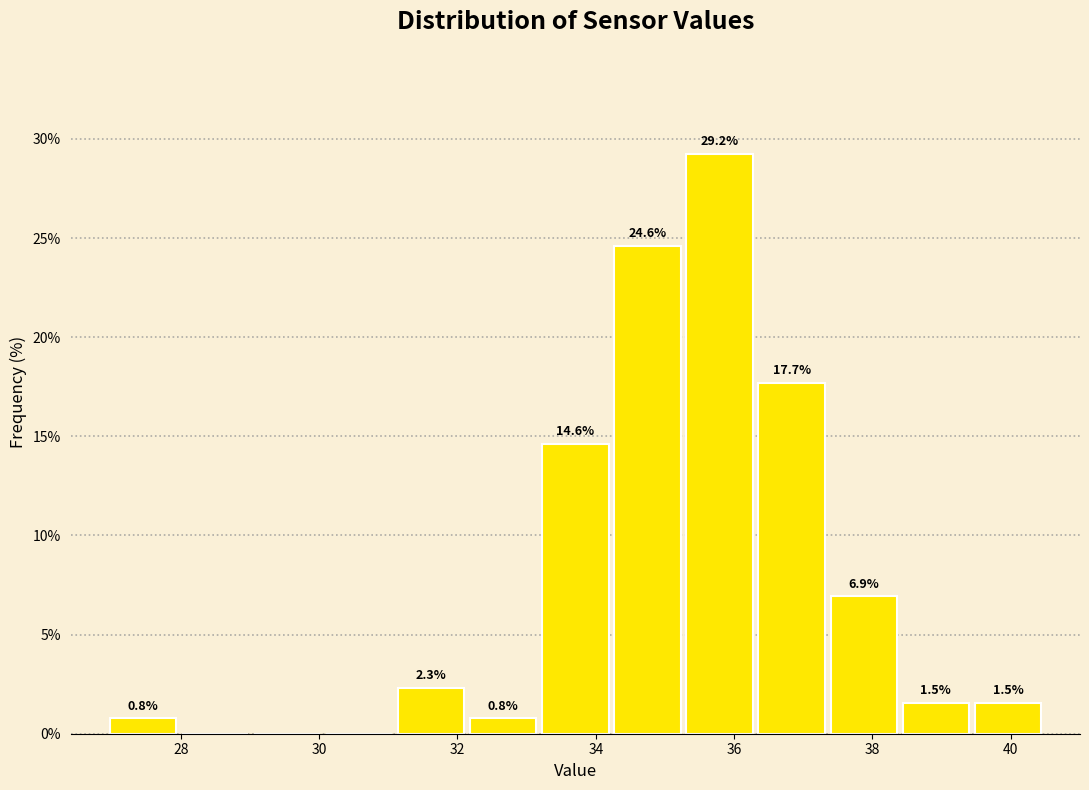

Which range on the x-axis has the tallest bar?

35.2 to 36.4